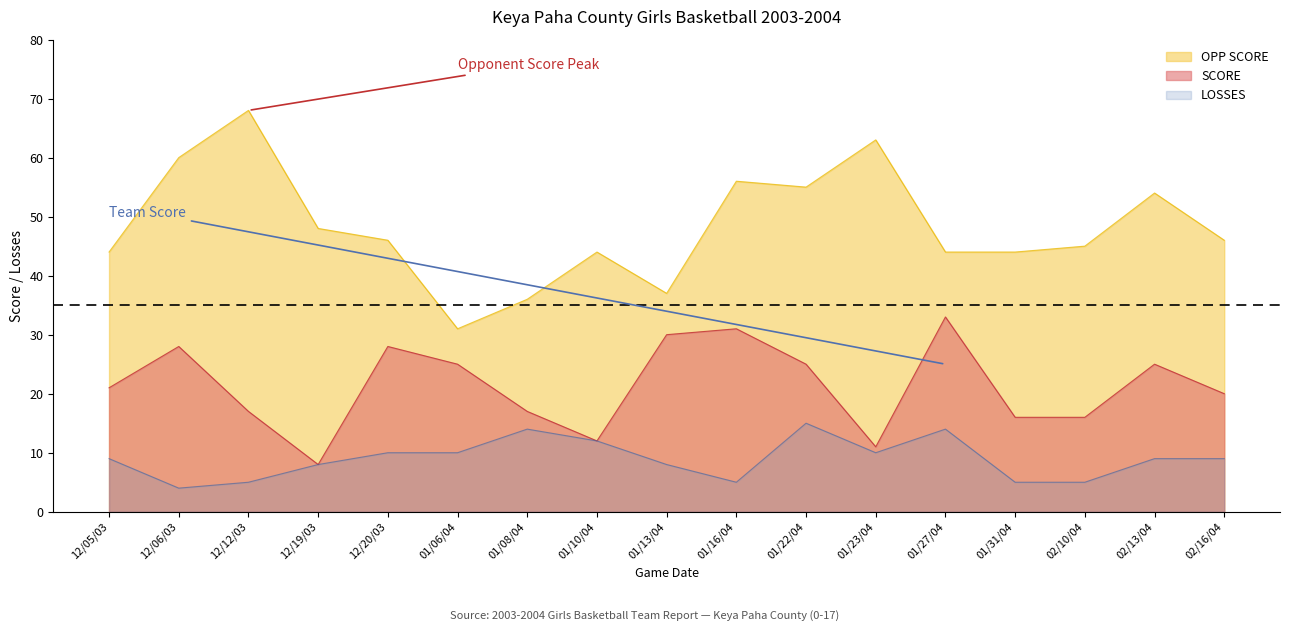

Which series has the largest range (max minus min)?

OPP SCORE